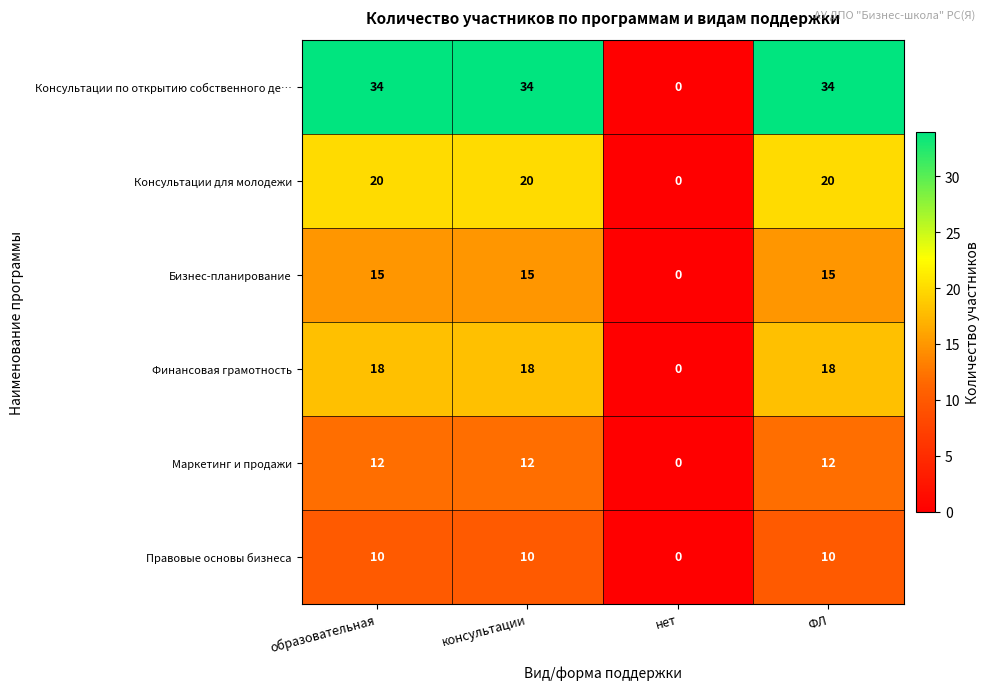

At which category does the chart reach its minimum across all series?

нет